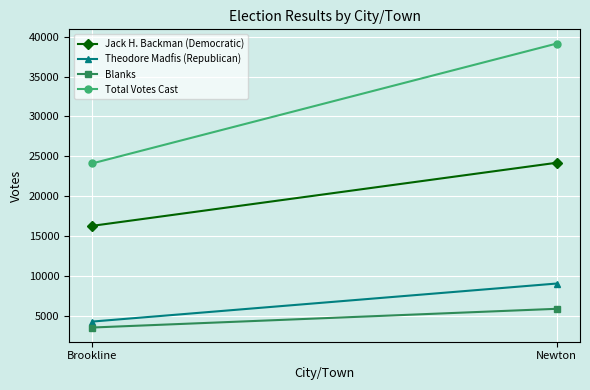

Reading left to right, transcribe all the data shown in this chart.

Jack H. Backman (Democratic): Brookline=16287	Newton=24197
Theodore Madfis (Republican): Brookline=4286	Newton=9056
Blanks: Brookline=3540	Newton=5887
Total Votes Cast: Brookline=24113	Newton=39140